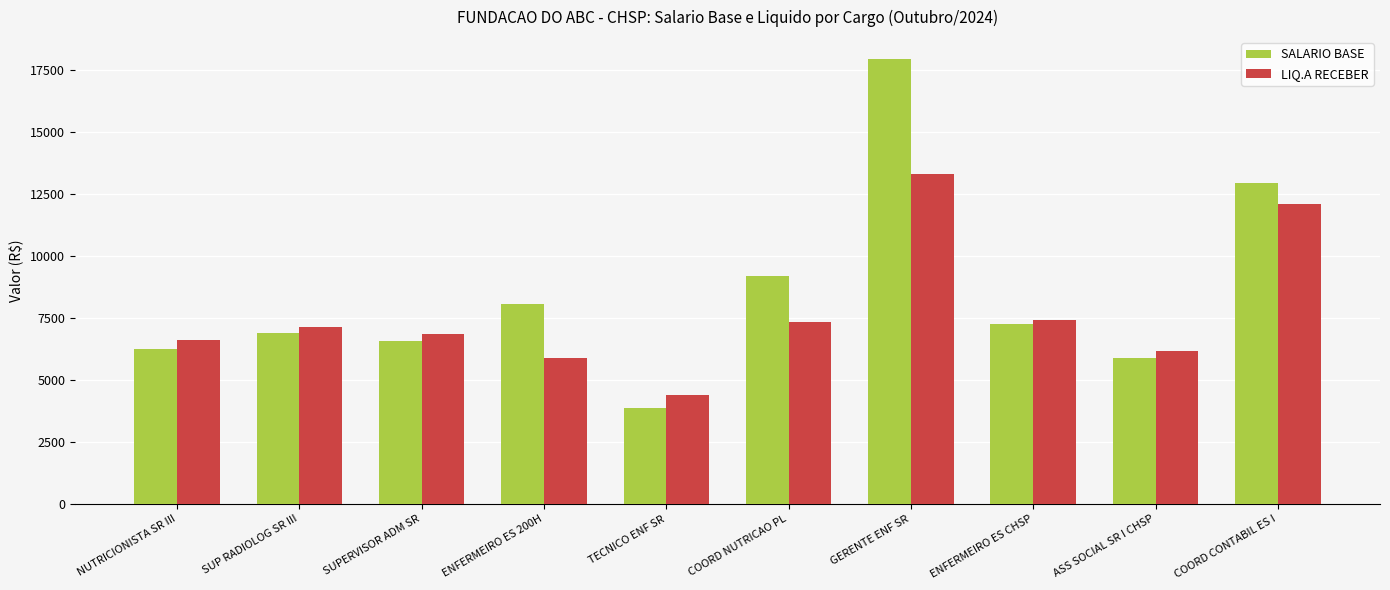

What is the spread (max minus min) of values at COORD NUTRICAO PL?

1850.1